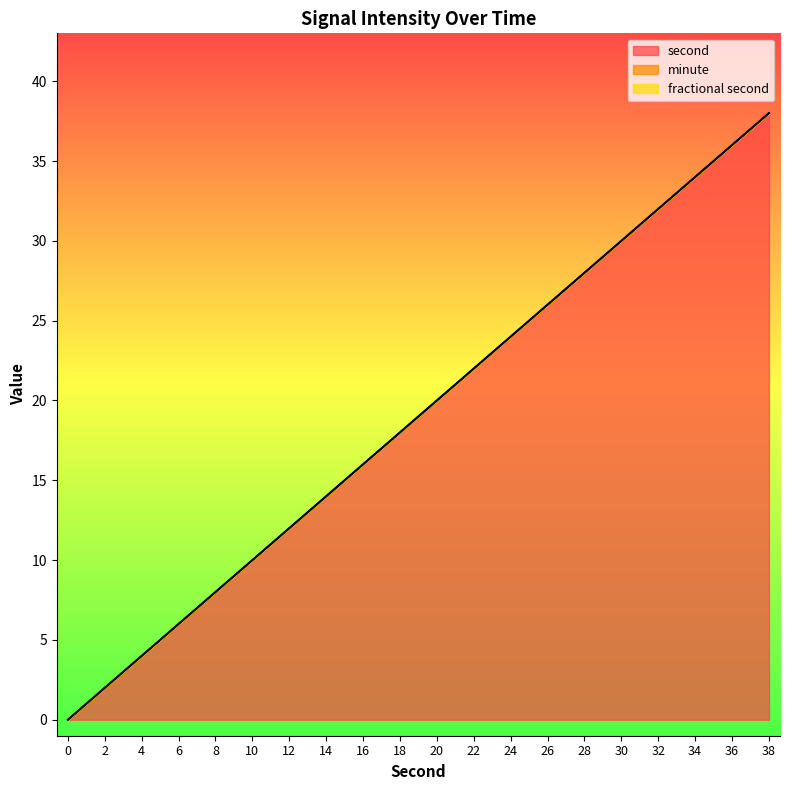

Reading left to right, list all the values displayed in this chart.

second: 0=0	2=2	4=4	6=6	8=8	10=10	12=12	14=14	16=16	18=18	20=20	22=22	24=24	26=26	28=28	30=30	32=32	34=34	36=36	38=38
minute: 0=0	2=0	4=0	6=0	8=0	10=0	12=0	14=0	16=0	18=0	20=0	22=0	24=0	26=0	28=0	30=0	32=0	34=0	36=0	38=0
fractional second: 0=0	2=0	4=0	6=0	8=0	10=0	12=0	14=0	16=0	18=0	20=0	22=0	24=0	26=0	28=0	30=0	32=0	34=0	36=0	38=0